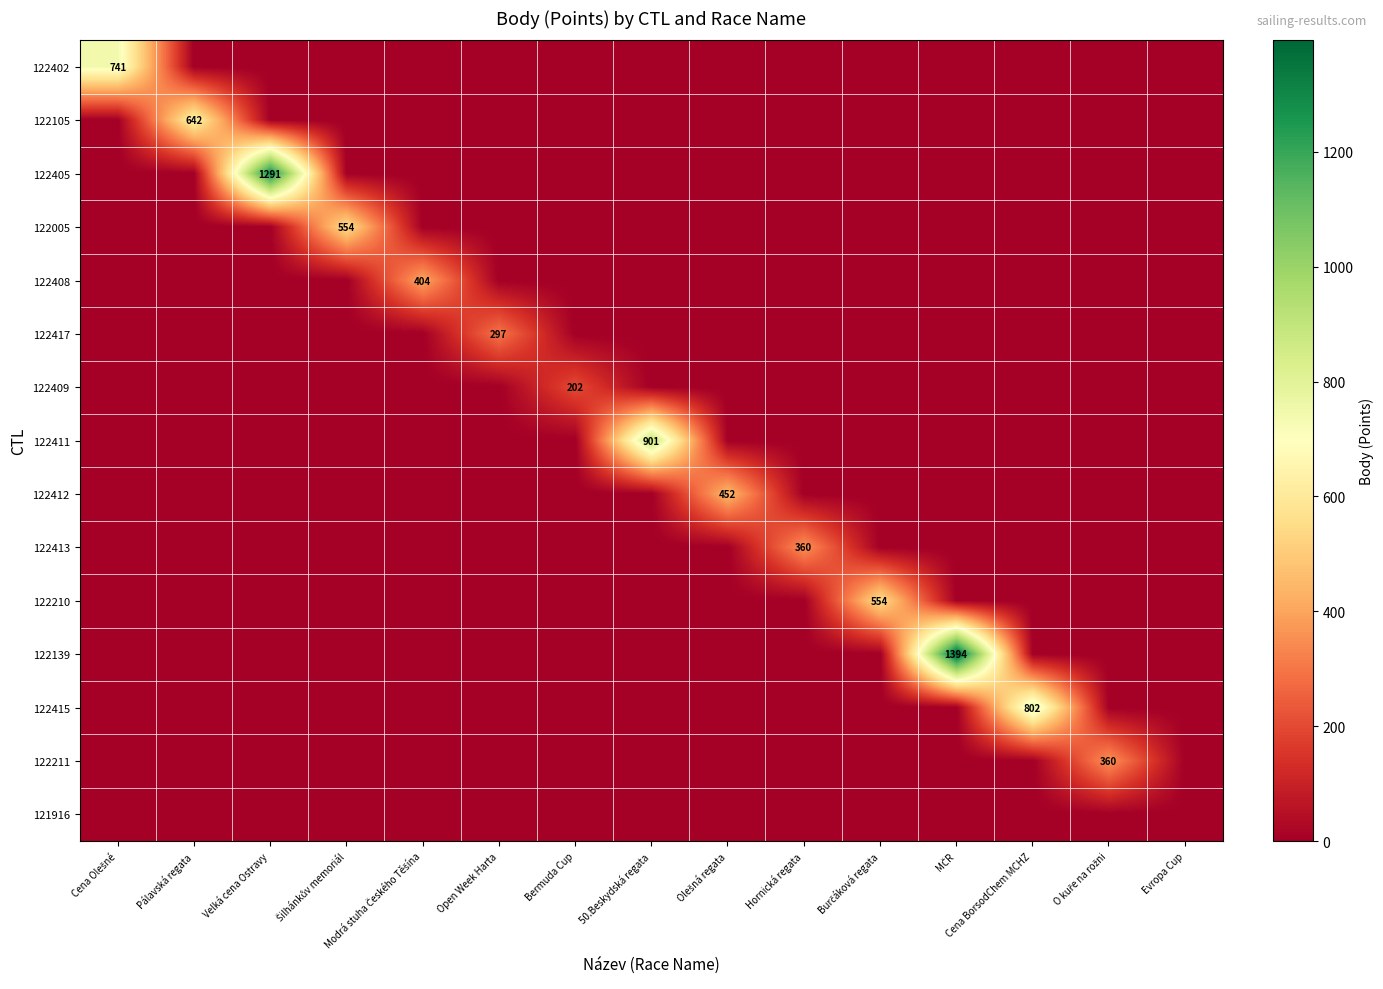

Which series changed the most between Velká cena Ostravy and Modrá stuha Českého Těšína?

122405